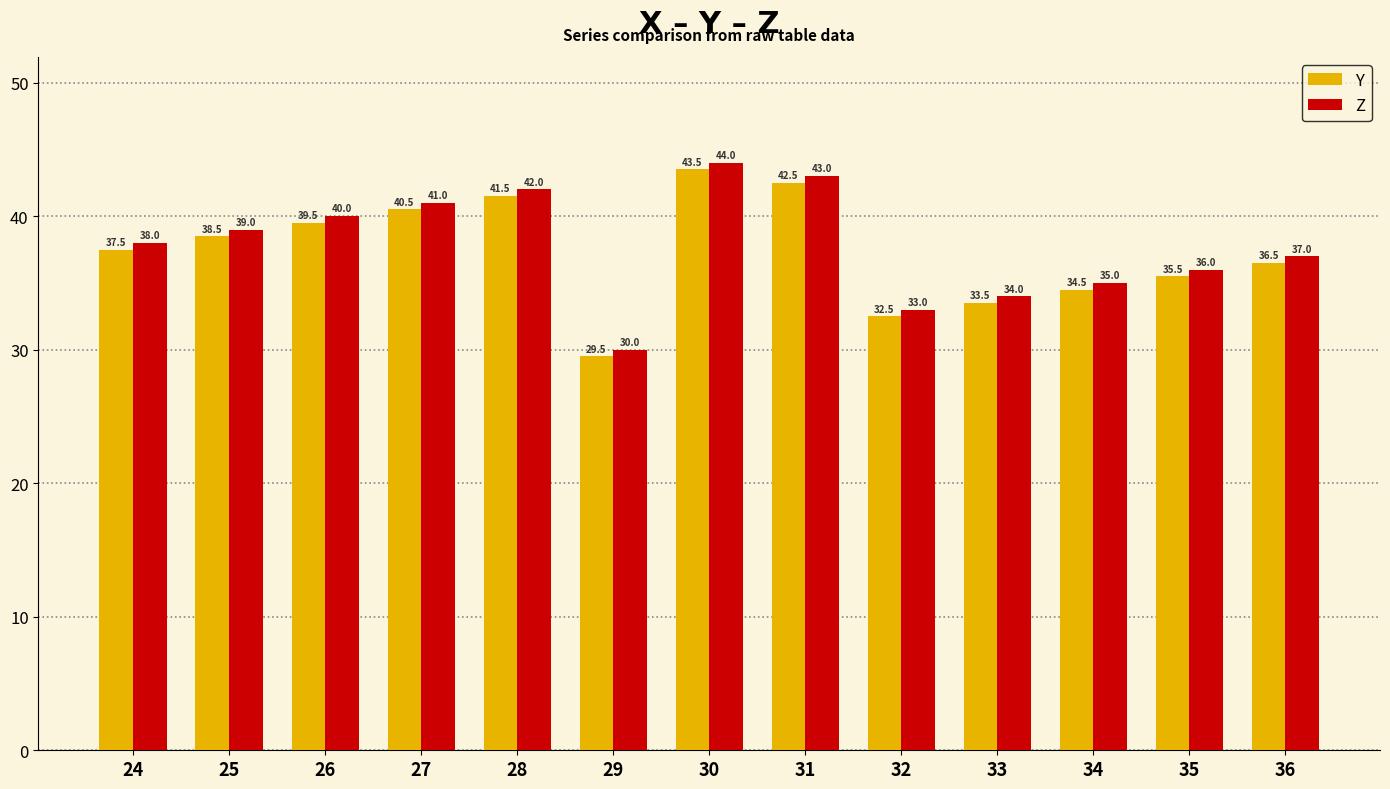

Is it true that Y equals 34.5 at 34?

True